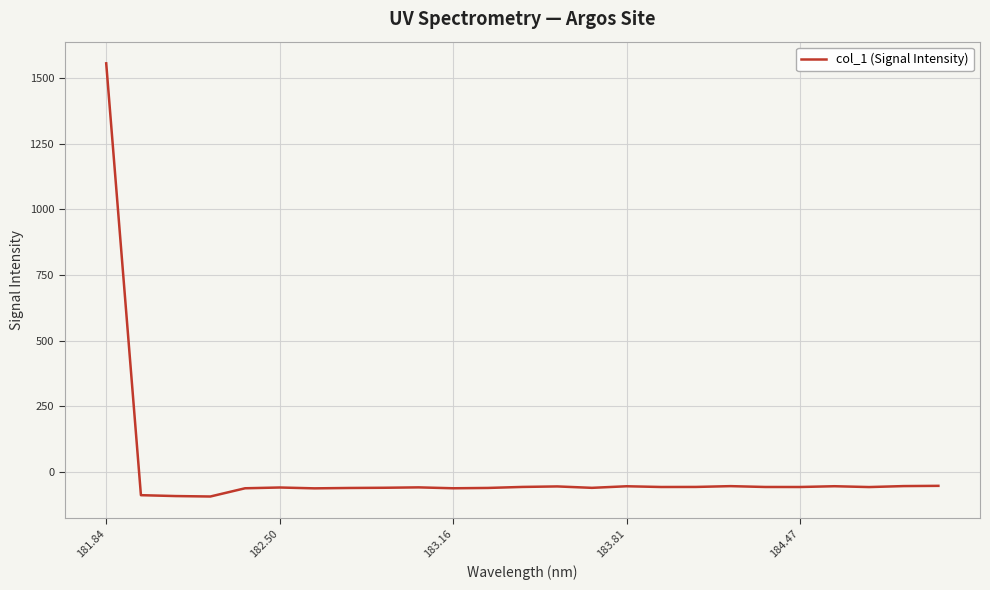

What is the smallest value displayed?

-92.5